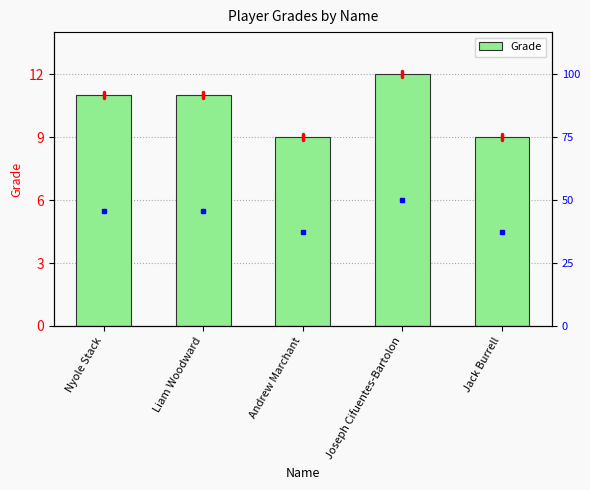

Reading left to right, extract all data points from this chart.

11	11	9	12	9